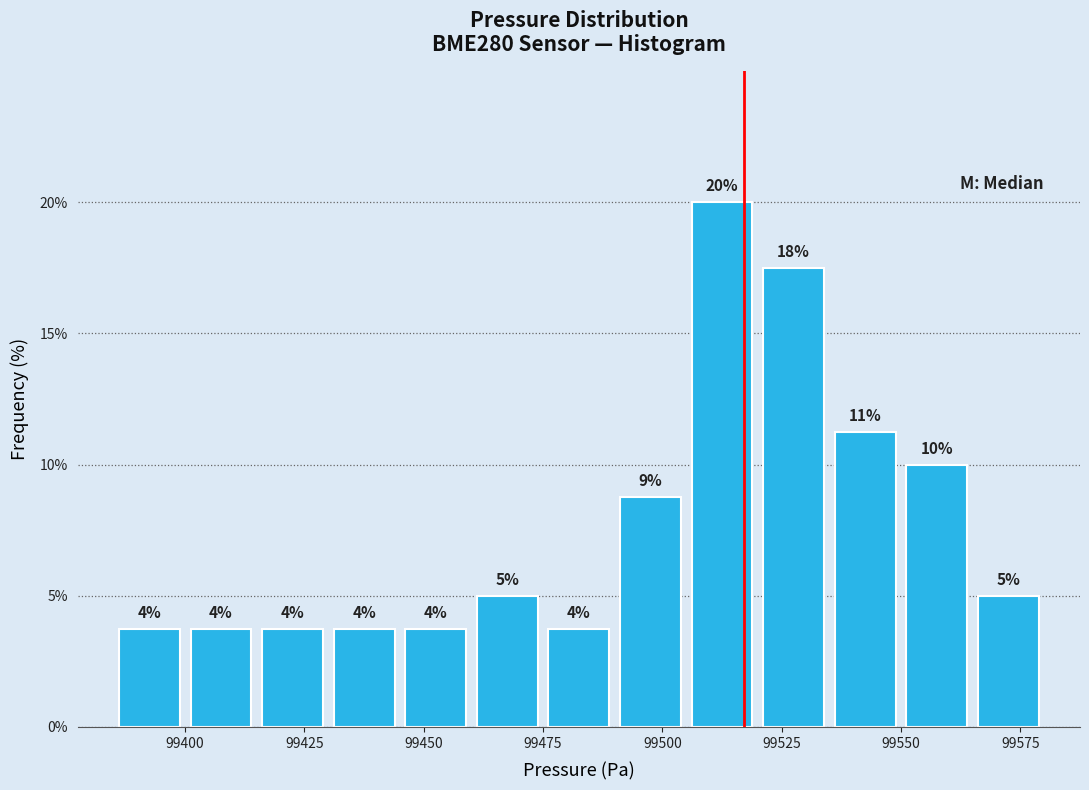

Read against the x-axis, roughly where is the centre of the tallest bar?

99515